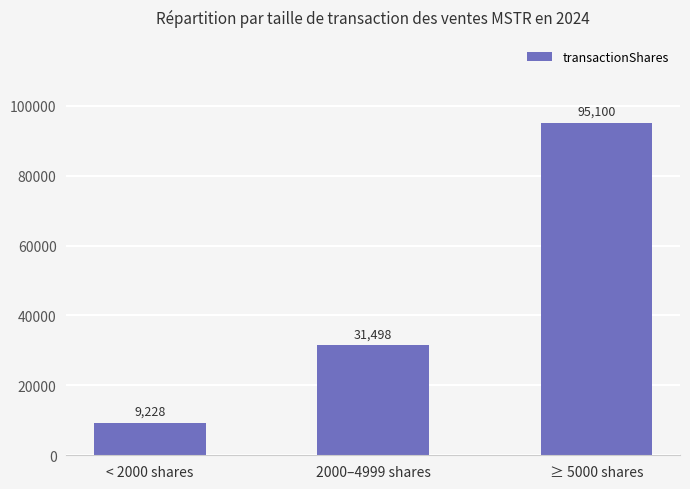

What is the approximate value at ≥ 5000 shares?

95100